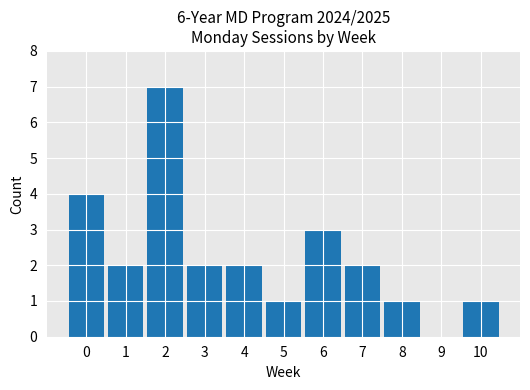

What is the maximum value shown in the chart?

7